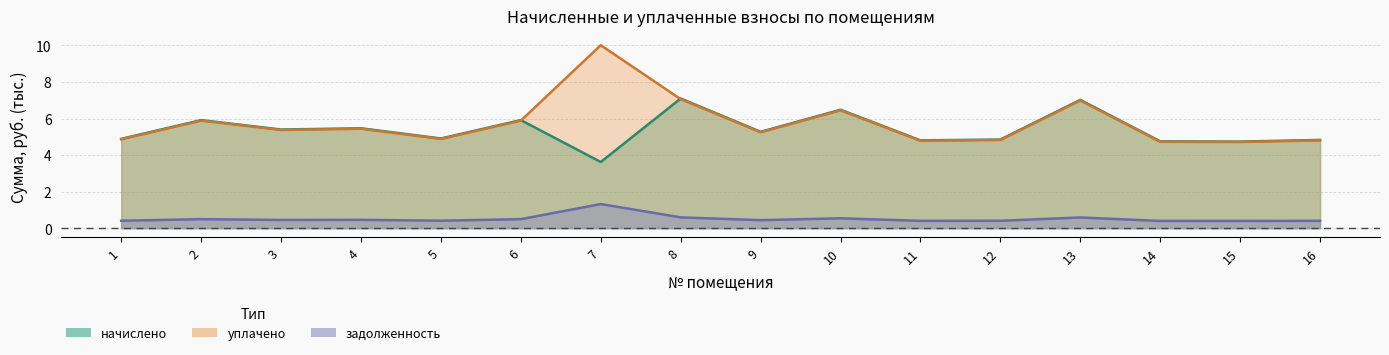

What is the smallest value displayed?

0.4